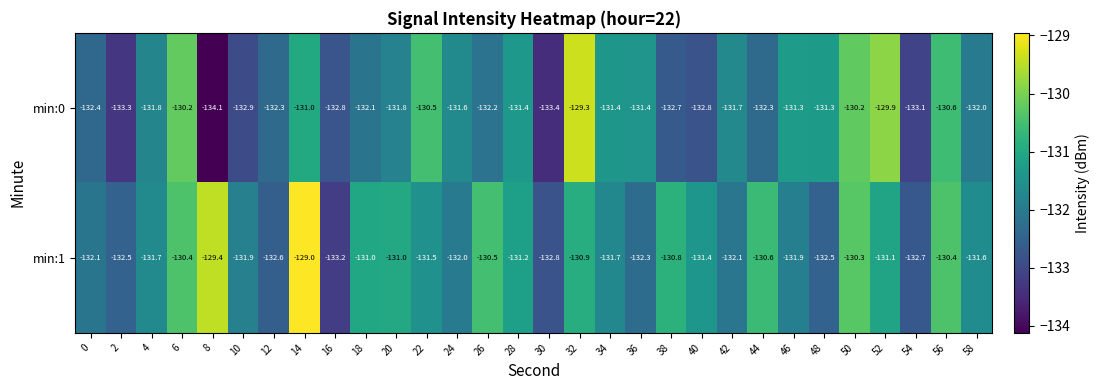

Which series has the widest spread of values?

min:0